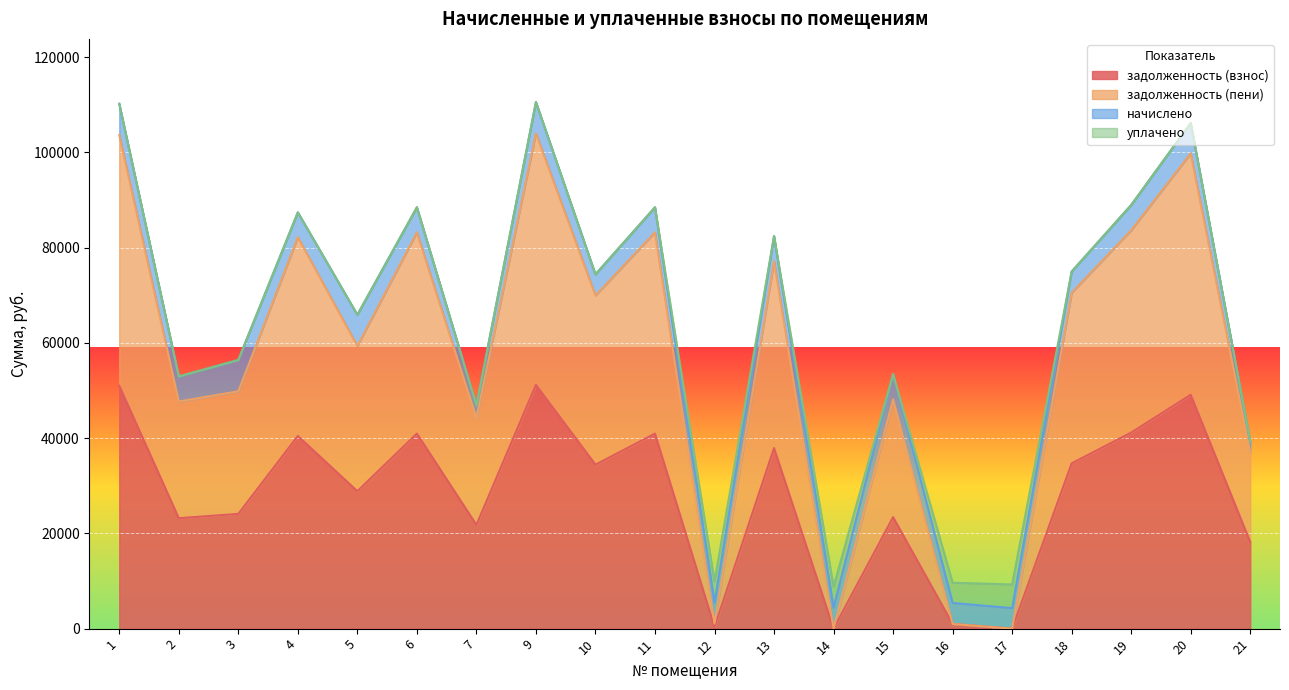

How many data points in задолженность (взнос) are above 34426?

10